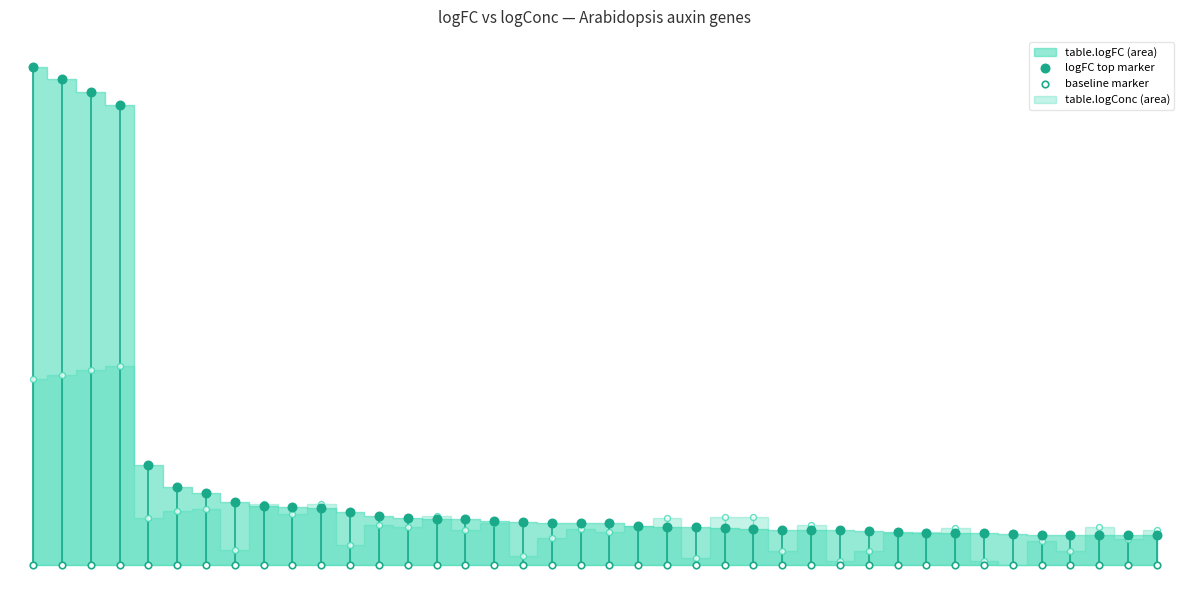

Is the value of baseline marker at 21 greater than the value of logFC top marker at 32?

No